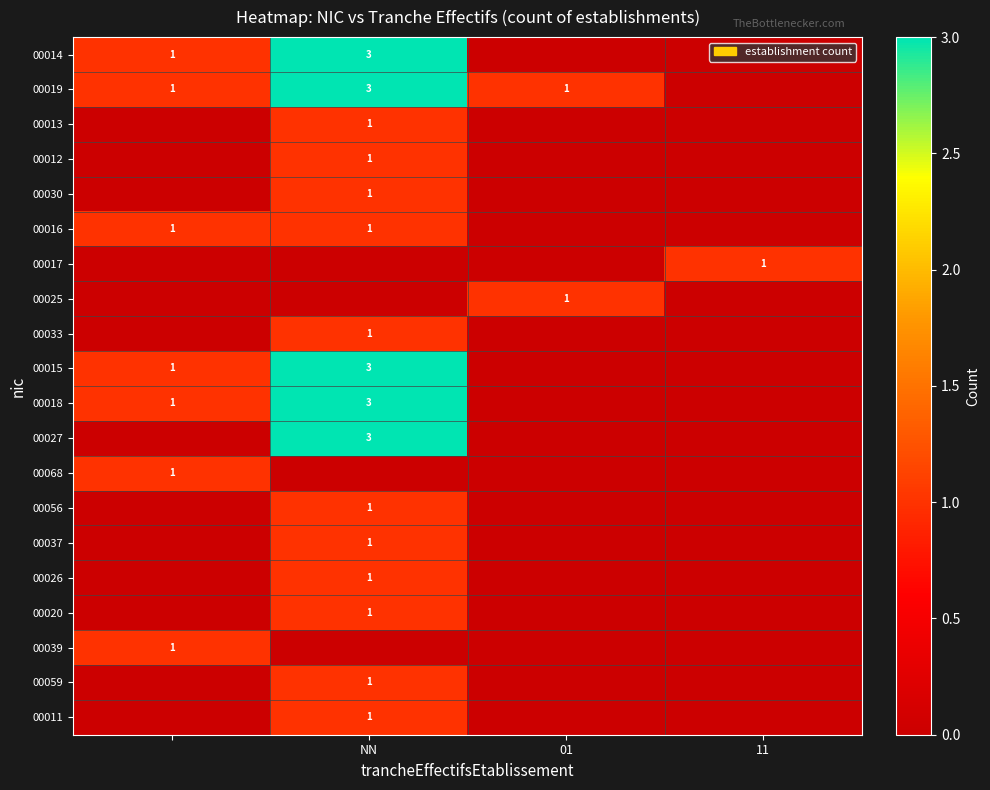

The value of 00019 at NN is 3. True or false?

True